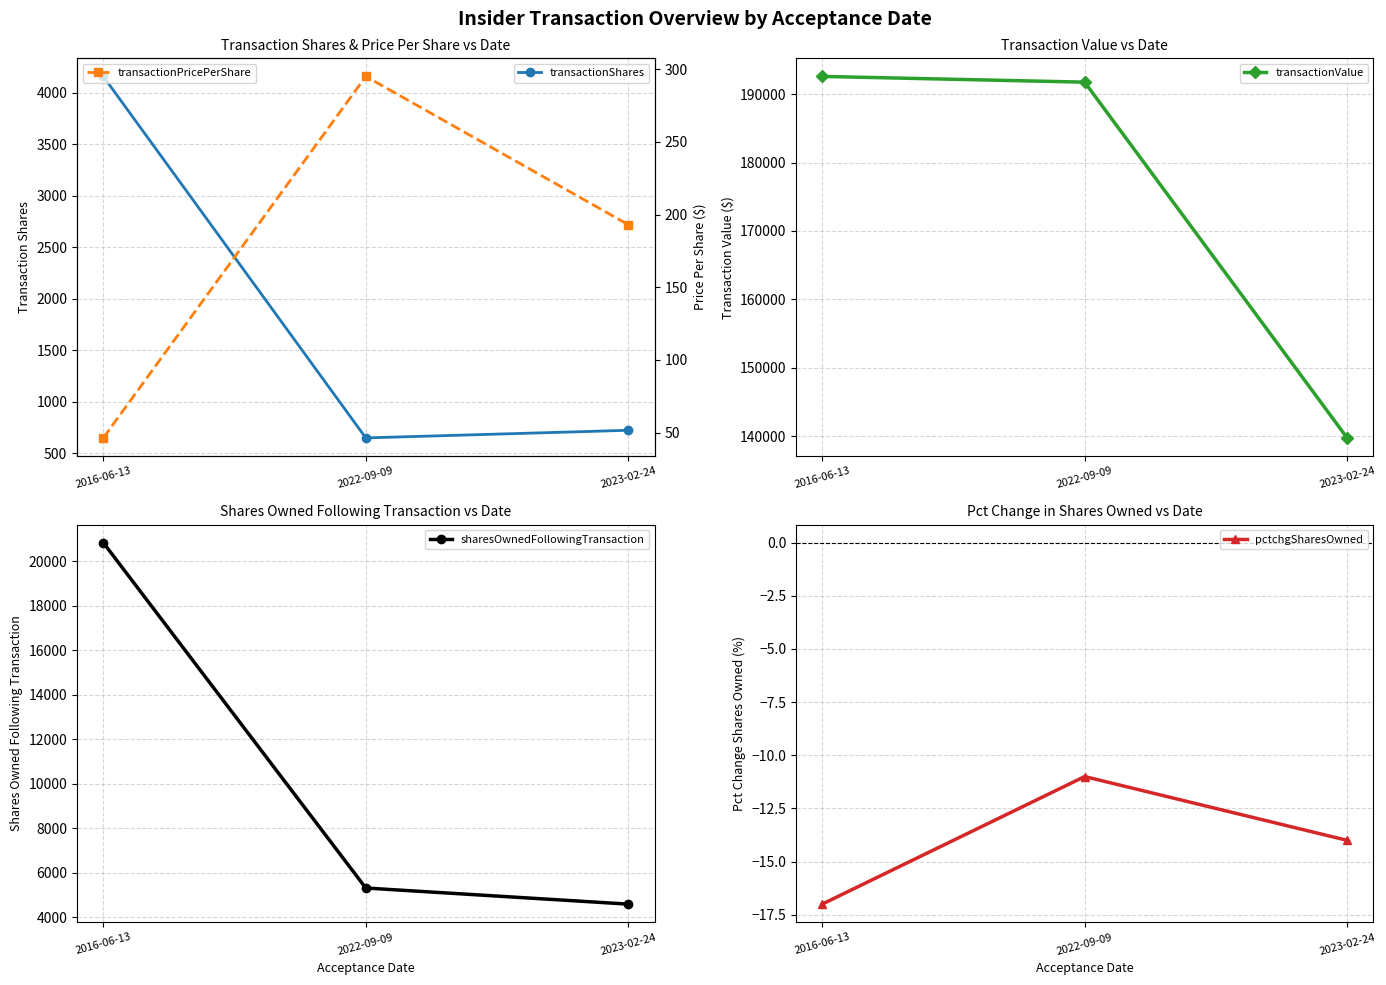

At which label does transactionShares first exceed 724?

2016-06-13